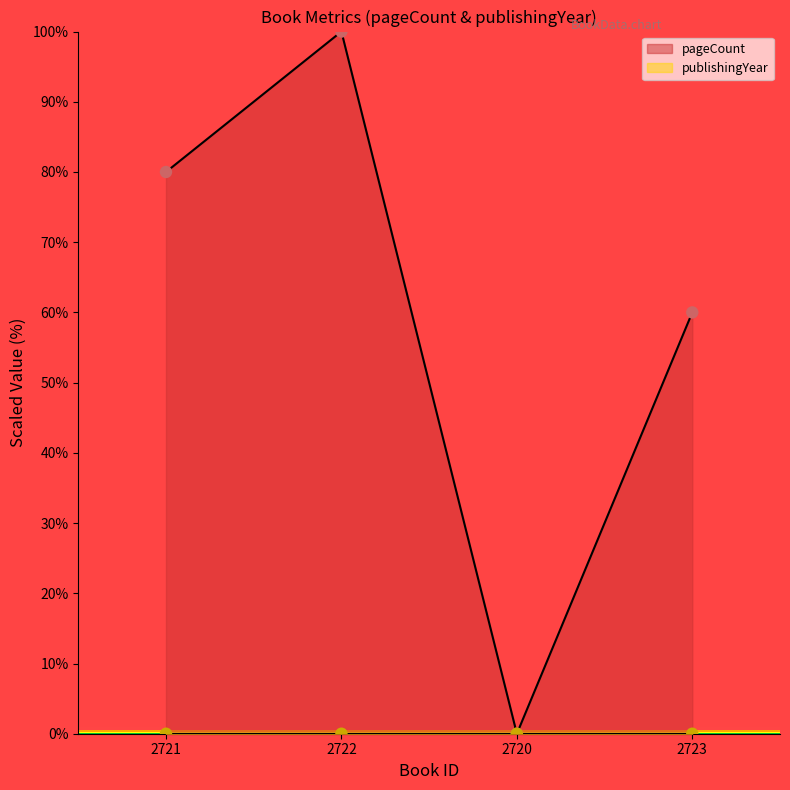

What is the change in value from 2722 to 2720?

-100.0